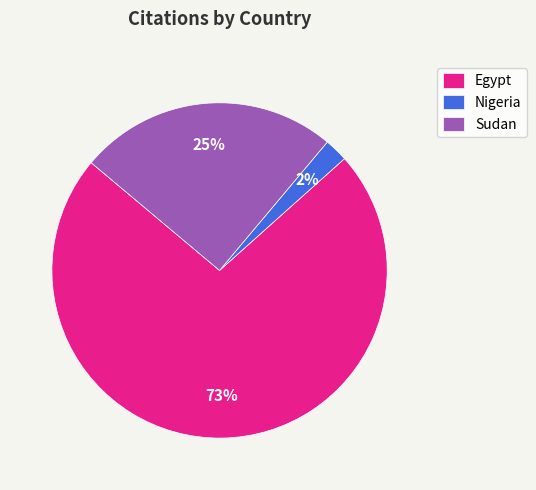

What percentage is the Nigeria slice, to the nearest percent?

2%